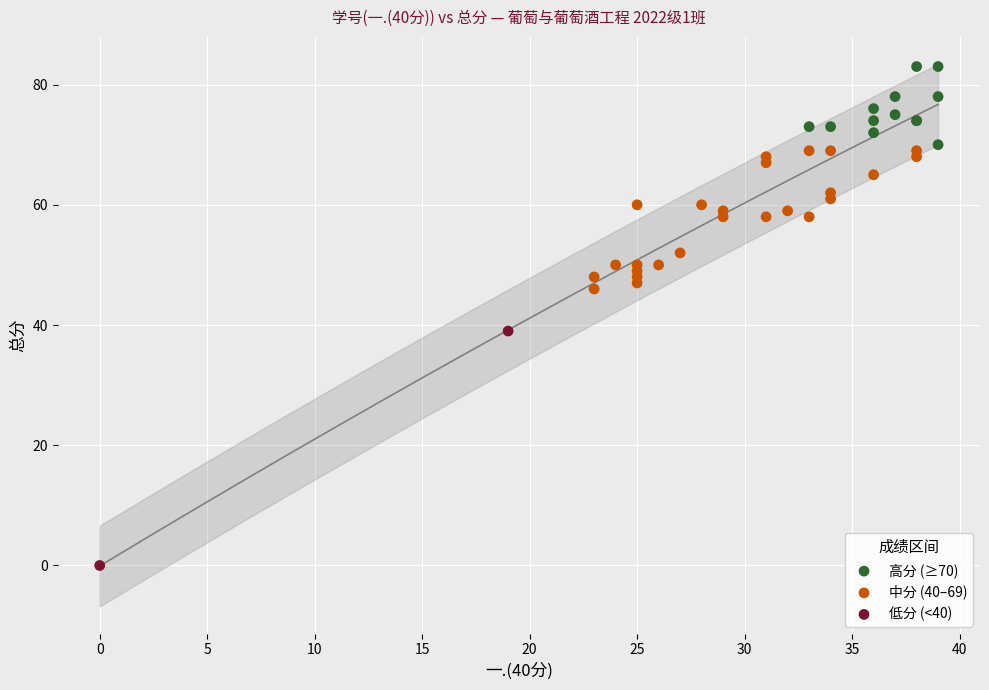

What are all the series names shown in the legend?

高分 (≥70), 中分 (40–69), 低分 (<40)